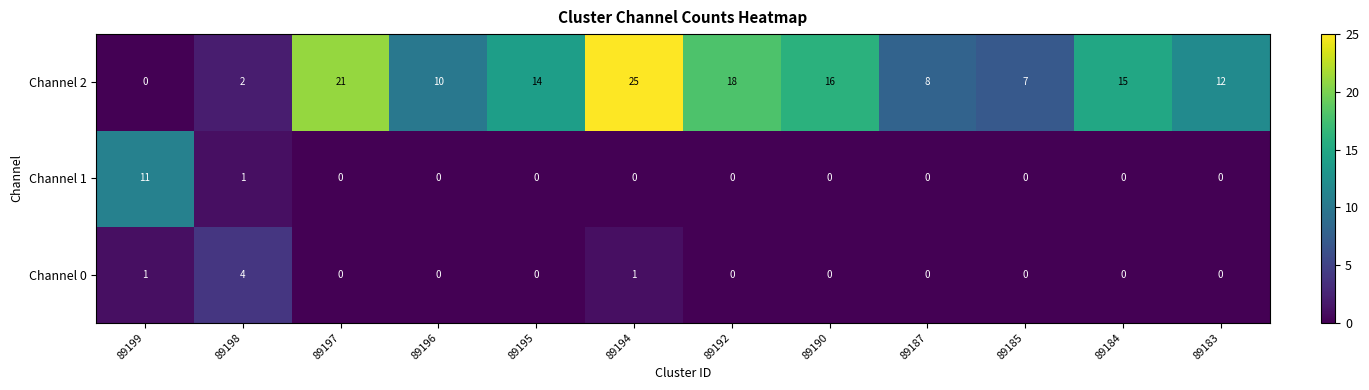

Which series has the largest range (max minus min)?

Channel 2